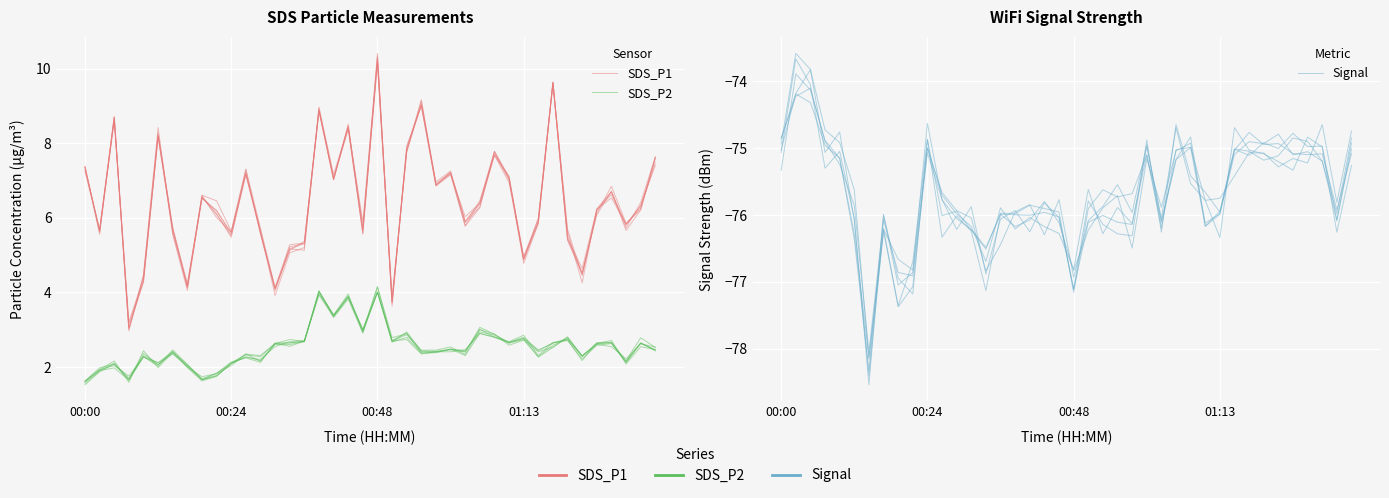

Is it true that Signal equals -124.4 at 26?

False